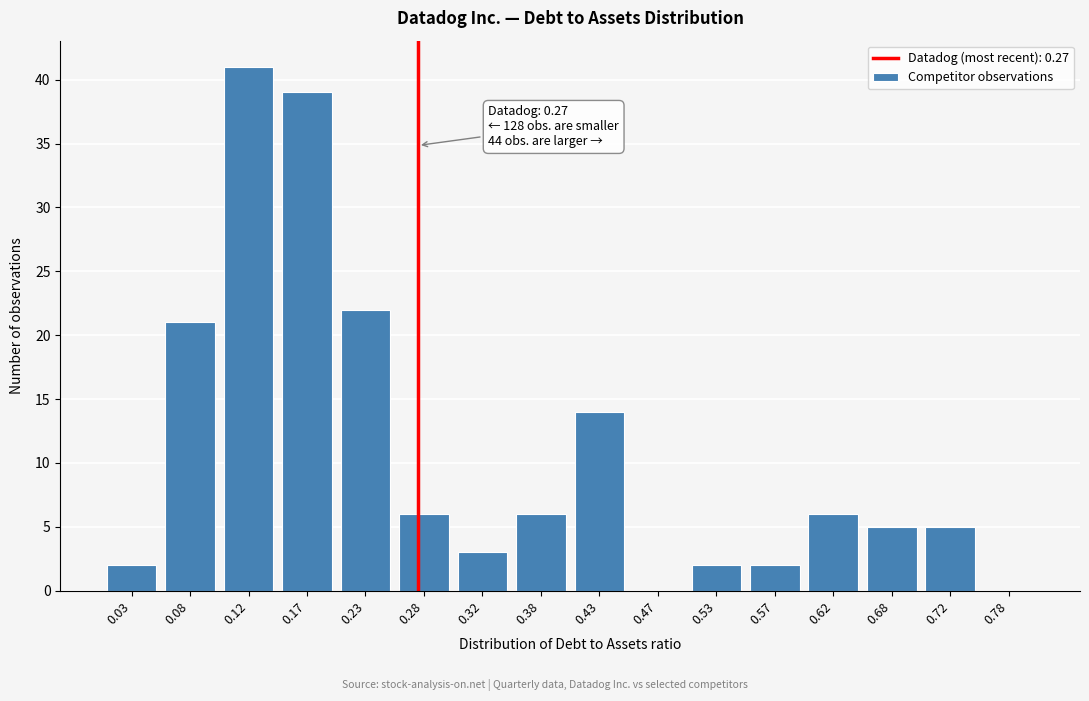

Over which range of the x-axis is the bar tallest?

0.10 to 0.15